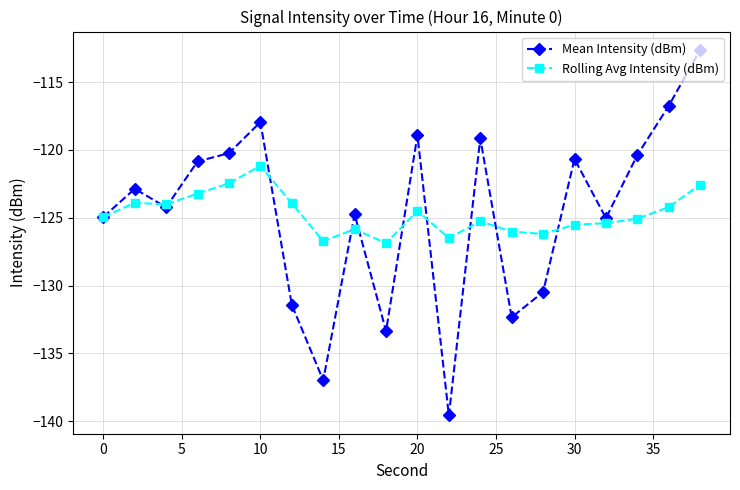

True or false: Rolling Avg Intensity (dBm) has more than 2 interior local peaks.

True